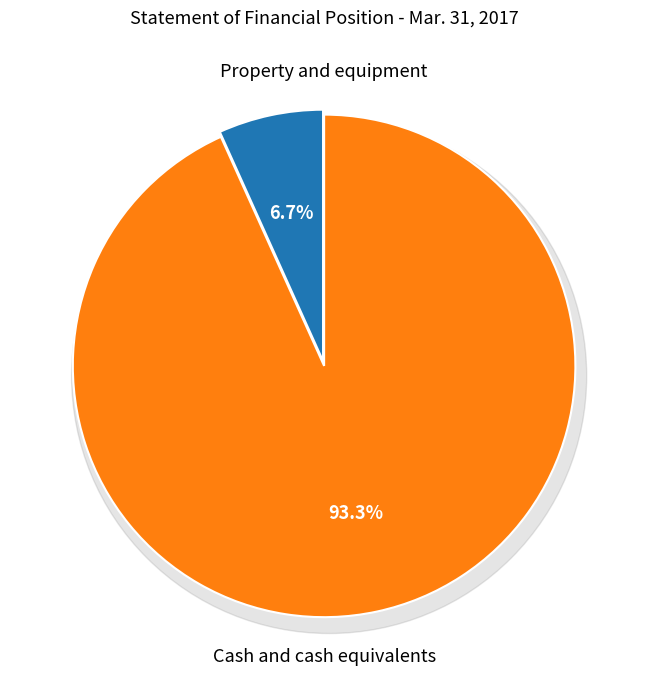

Do Property and equipment and Cash and cash equivalents together represent more than half of the pie?

Yes